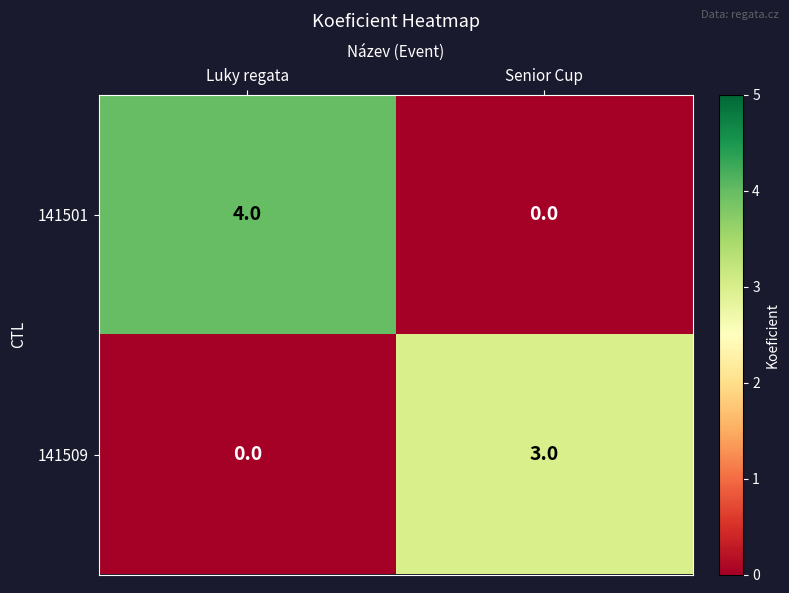

Reading left to right, list all the values displayed in this chart.

141501: Luky regata=4	Senior Cup=0
141509: Luky regata=0	Senior Cup=3